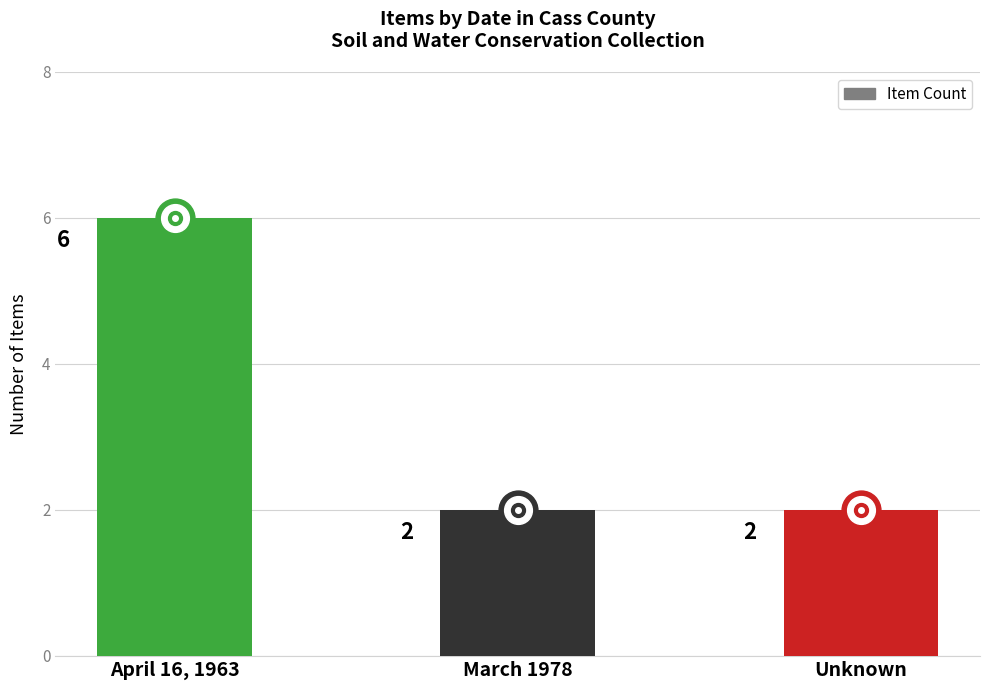

Is it true that the value at April 16, 1963 is 6?

True